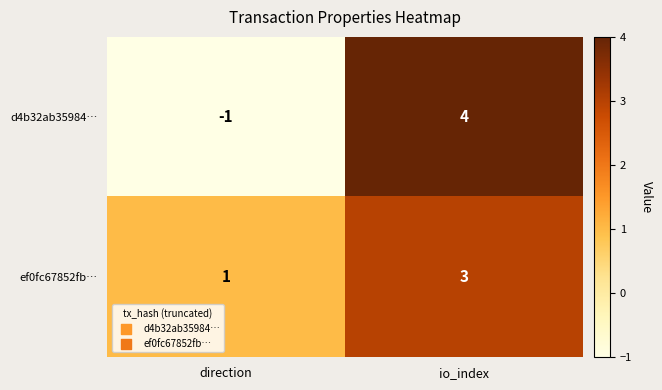

Where is d4b32ab35984… nearest to the value 1?

direction